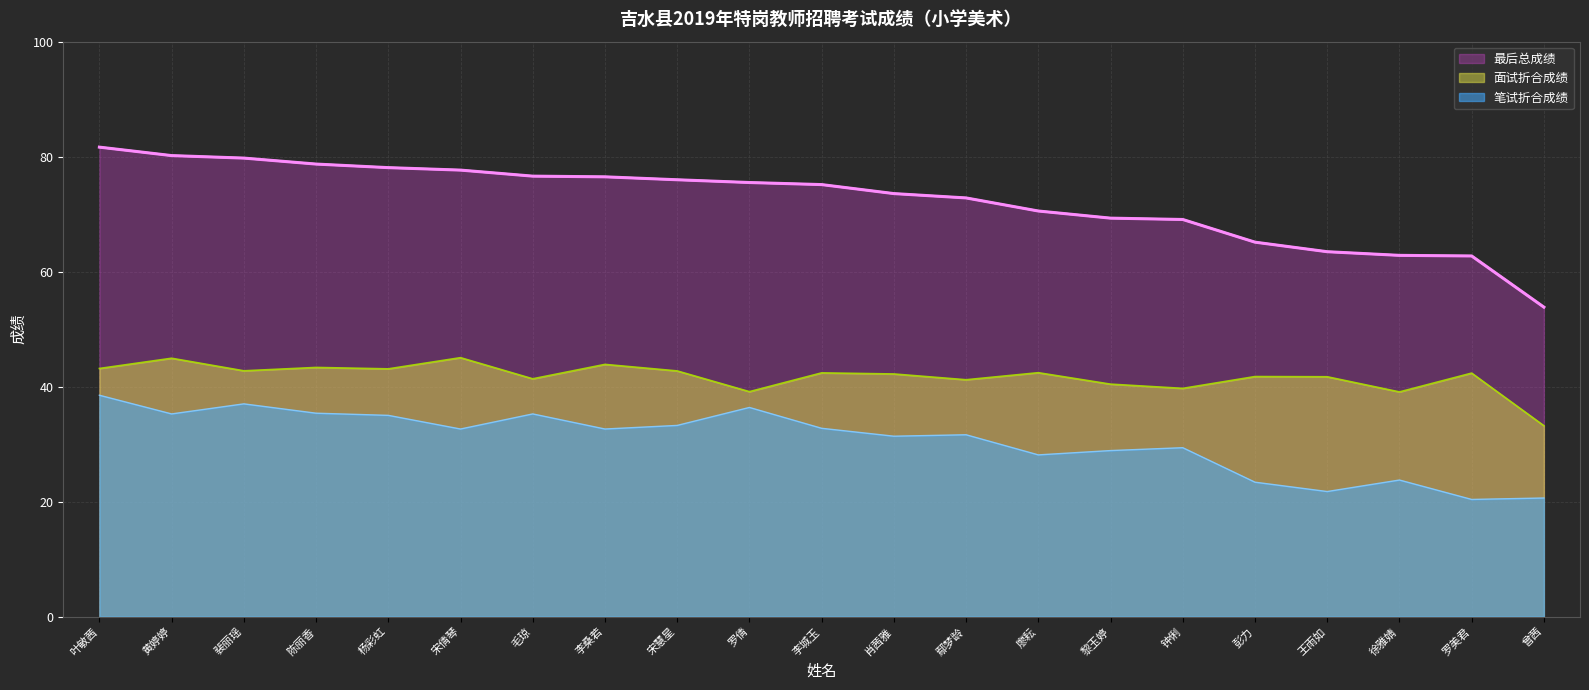

What position from the left is 罗美君?

20